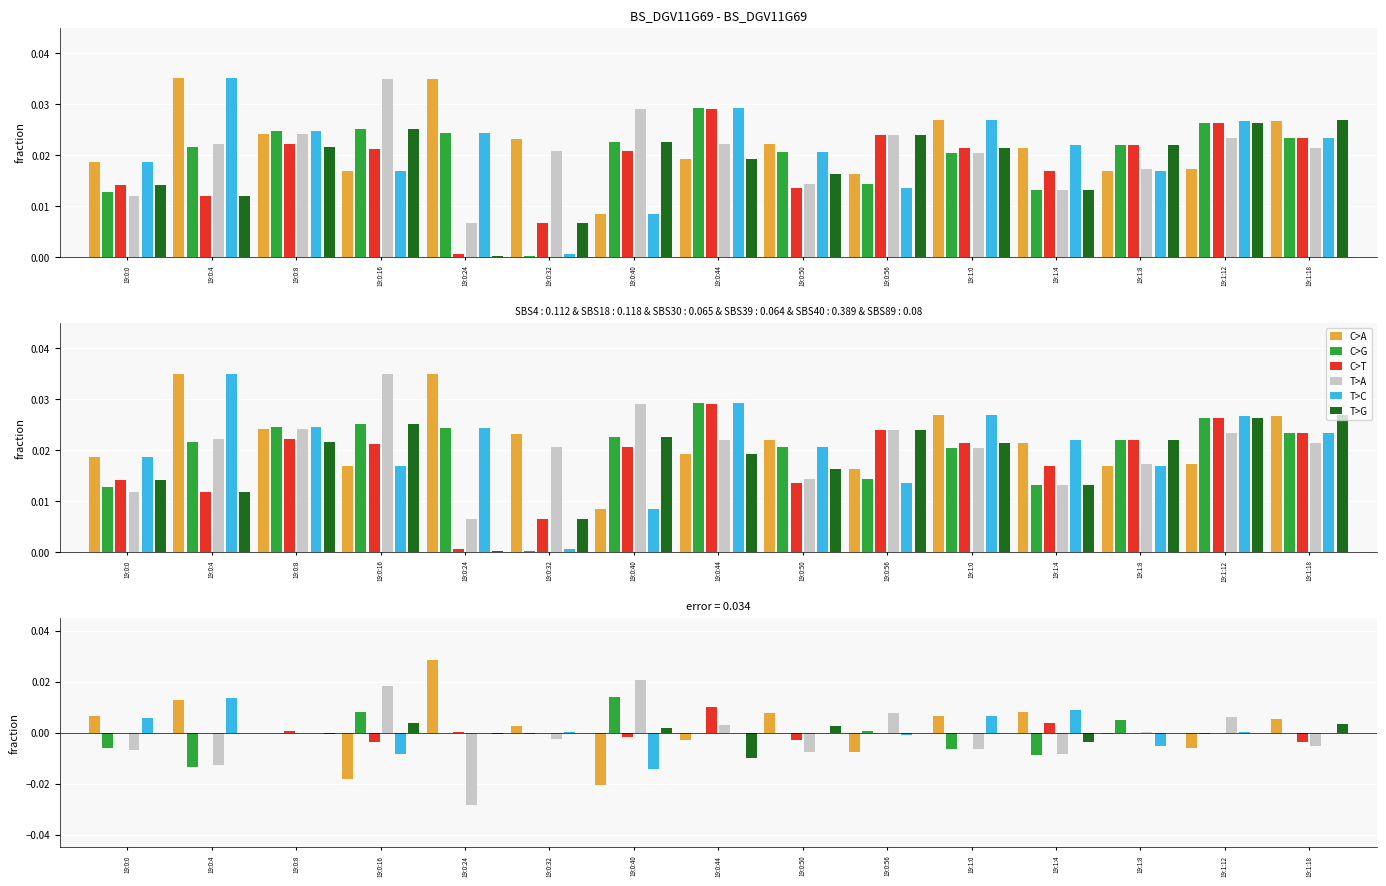

Does the chart contain any negative values?

No